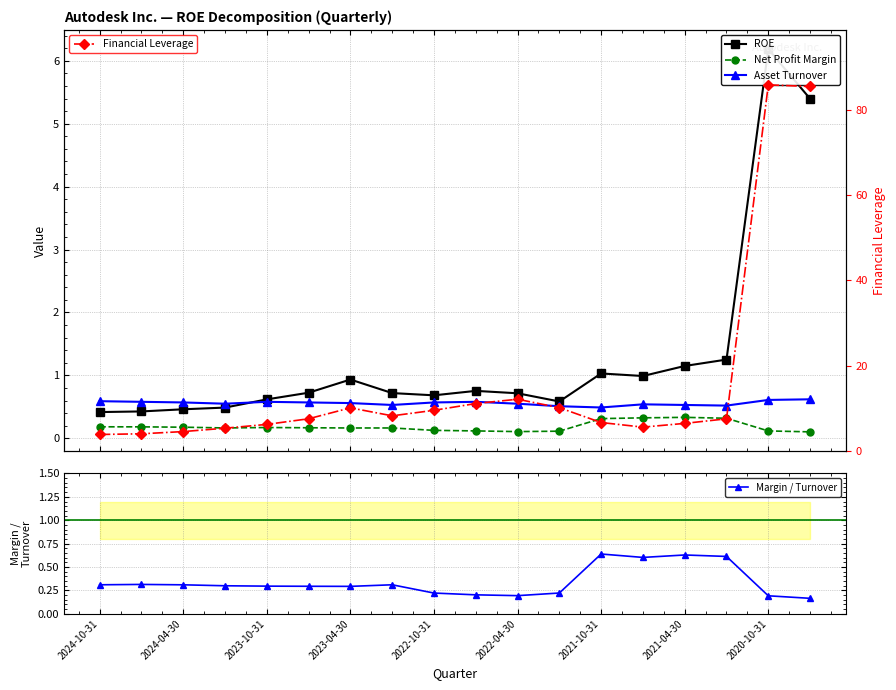

The Margin / Turnover series shows 0.2 at 2020-10-31. True or false?

True